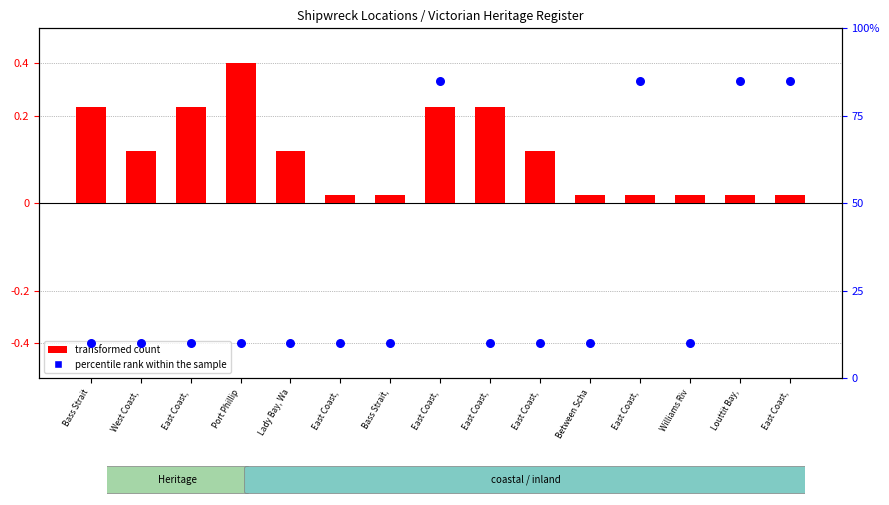

What are all the series names shown in the legend?

transformed count, percentile rank within the sample